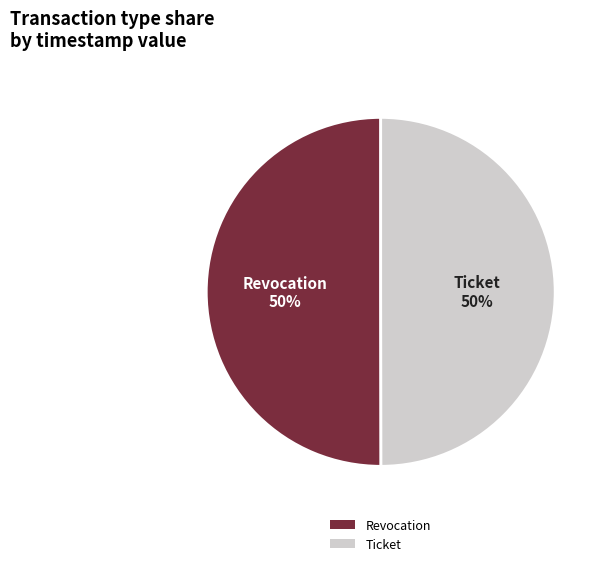

Do Ticket and Revocation together represent more than half of the pie?

Yes